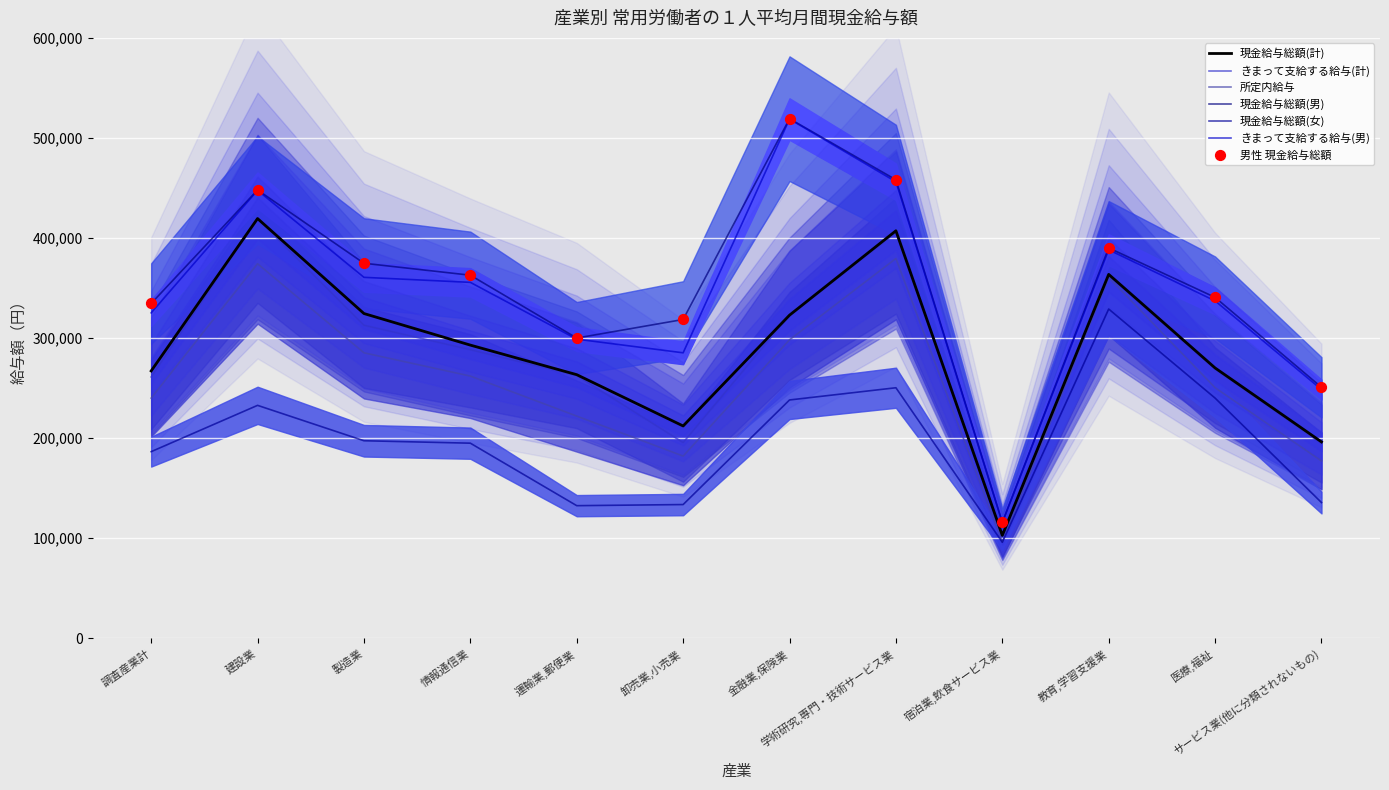

Which series has the largest total across all categories?

現金給与総額(男)